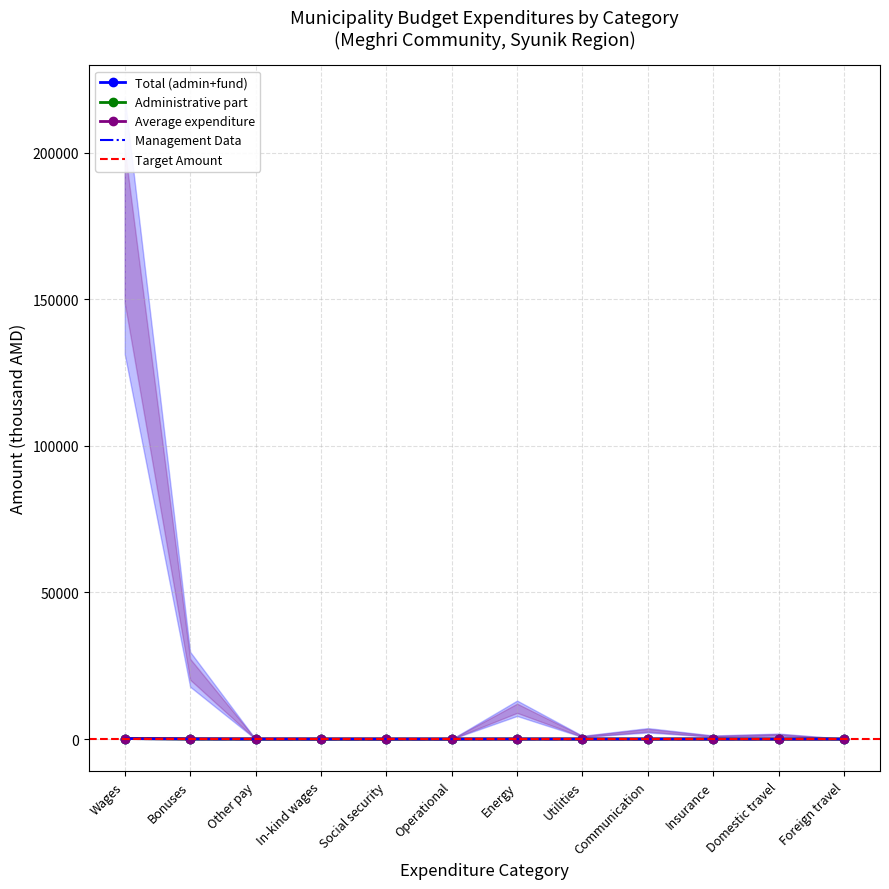

How many interior local peaks does the Total (administrative+fund) series have?

3